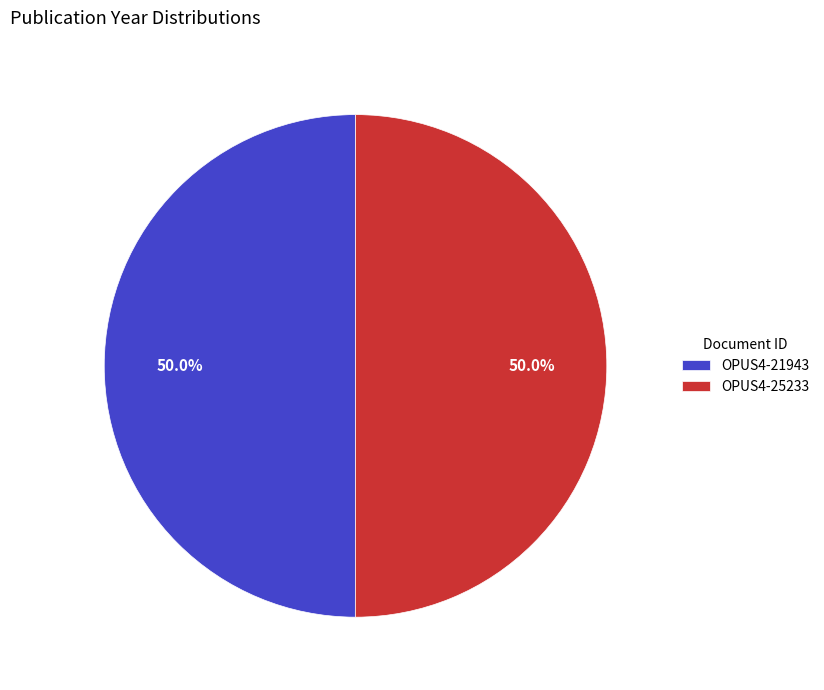

The OPUS4-25233 slice represents 56% of the pie. True or false?

False